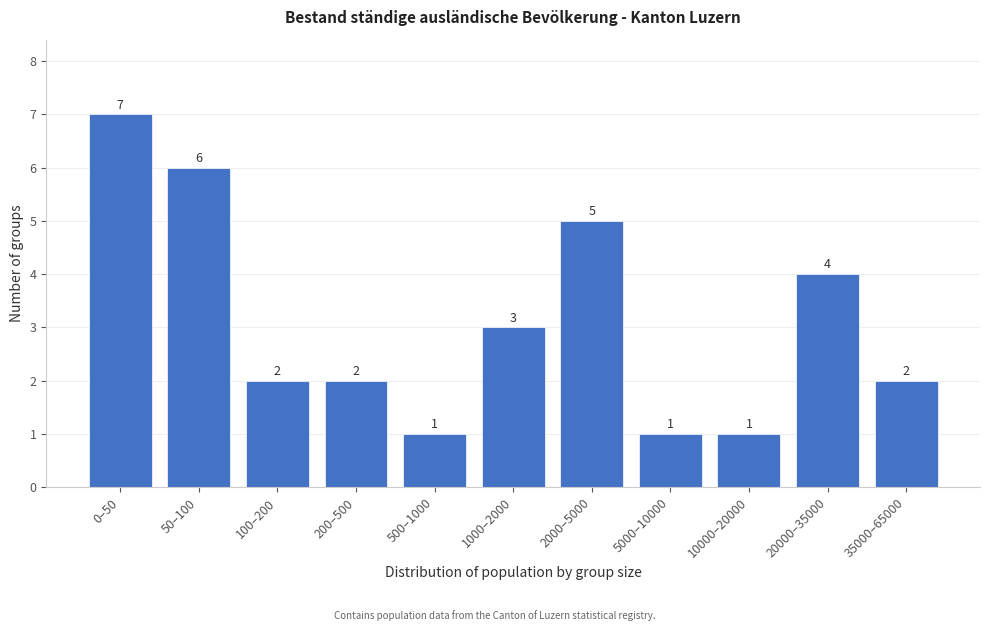

Reading right to left, transcribe all the data shown in this chart.

35000–65000=2	20000–35000=4	10000–20000=1	5000–10000=1	2000–5000=5	1000–2000=3	500–1000=1	200–500=2	100–200=2	50–100=6	0–50=7